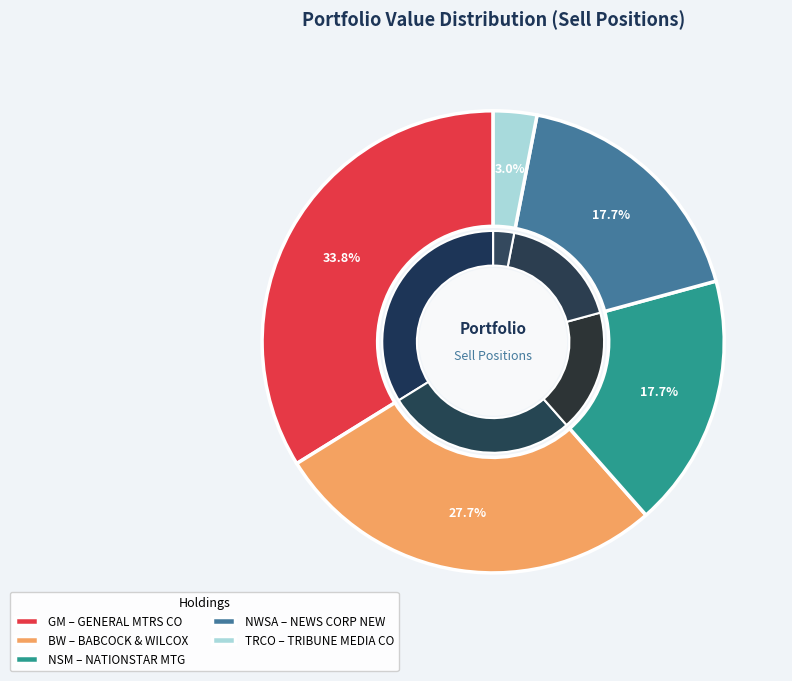

The GENERAL MTRS CO slice represents 45% of the pie. True or false?

False